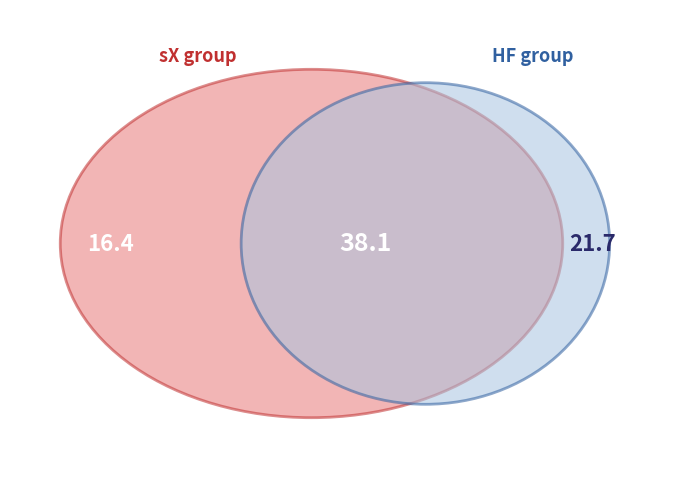

Is there any slice that represents more than half of the pie?

No